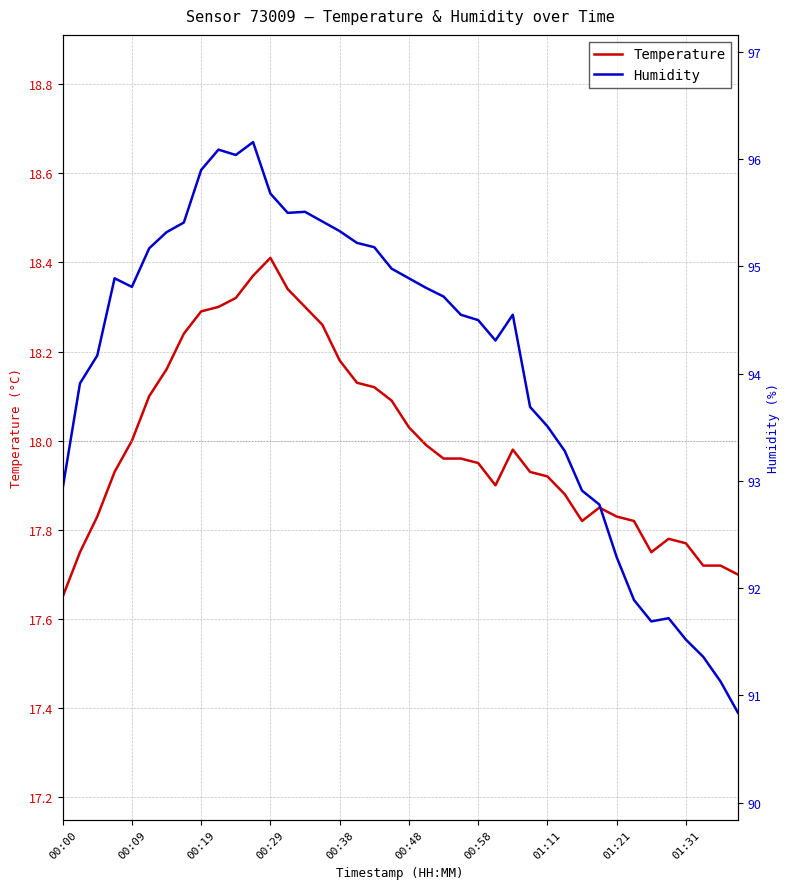

In Temperature, how many points are higher than both neighbors (excluding endpoints)?

4